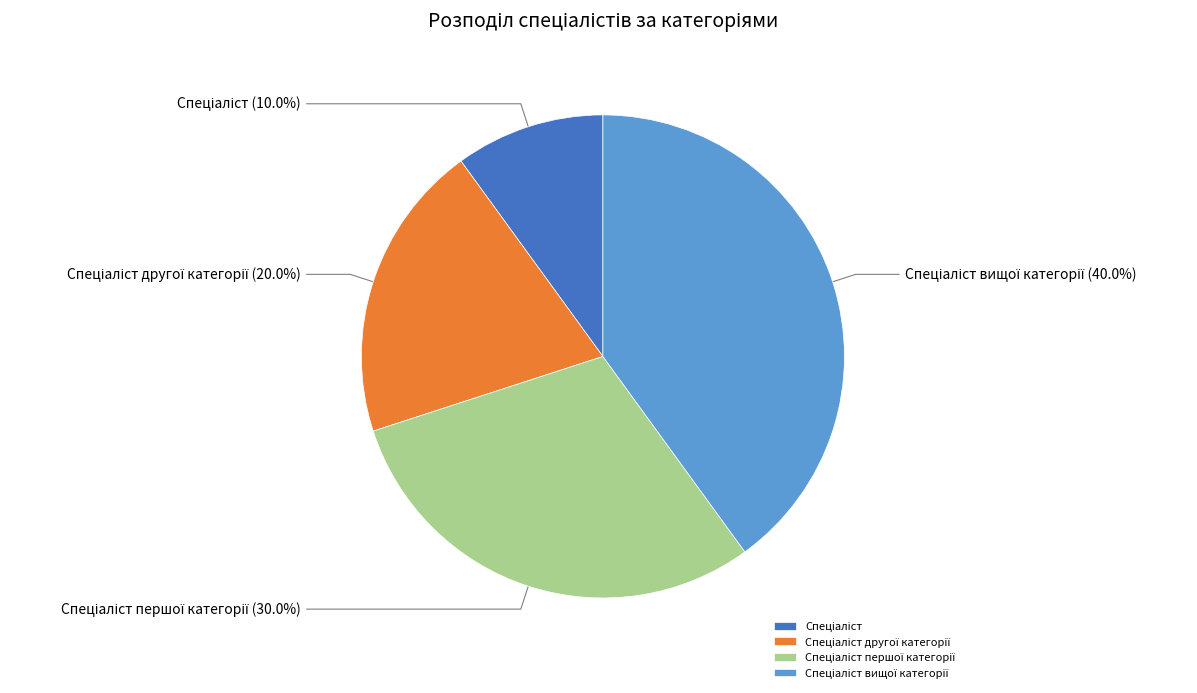

Does any single category account for the majority?

No